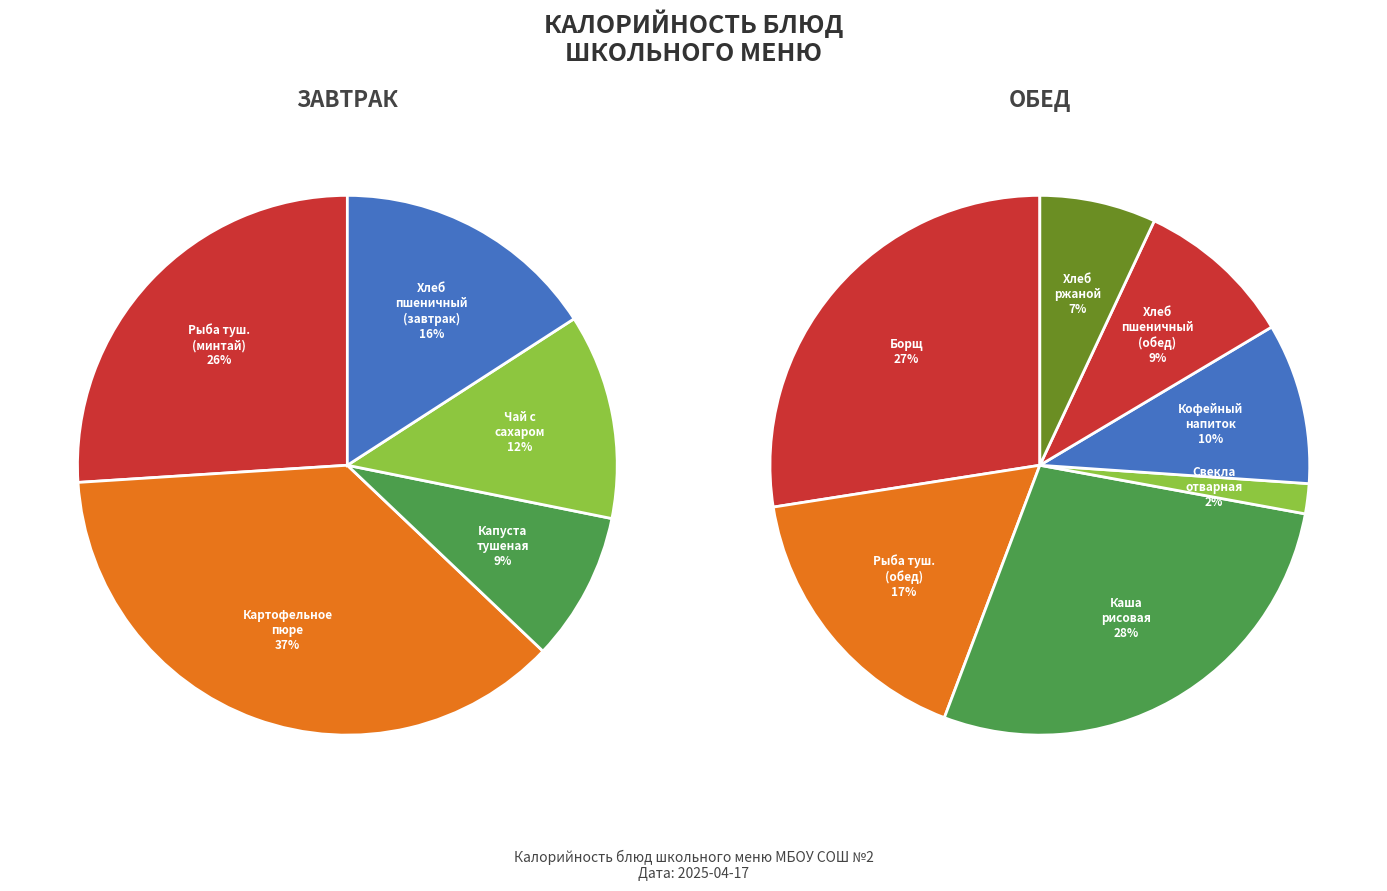

What is the smallest slice in the pie chart?

Свекла
отварная